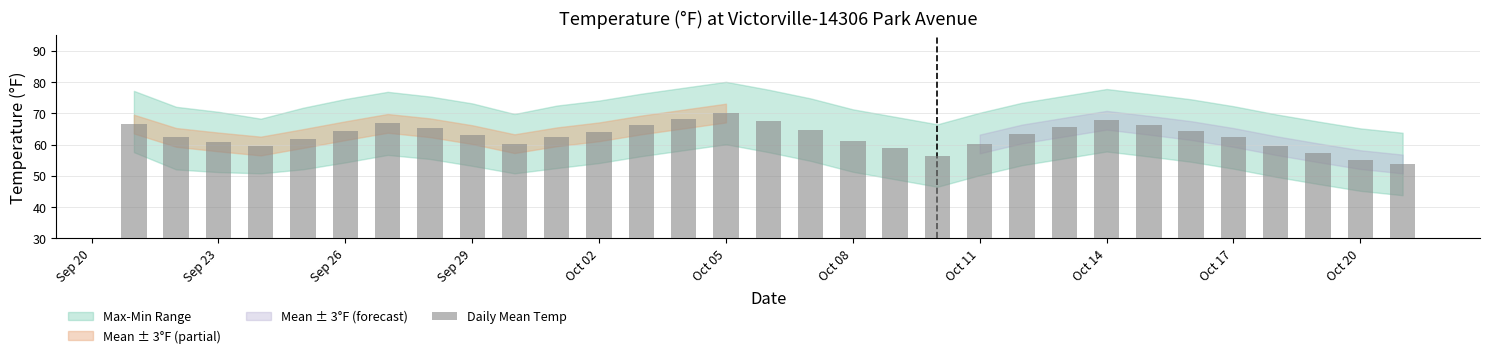

What is the value of the 18th bar from the left?

61.3